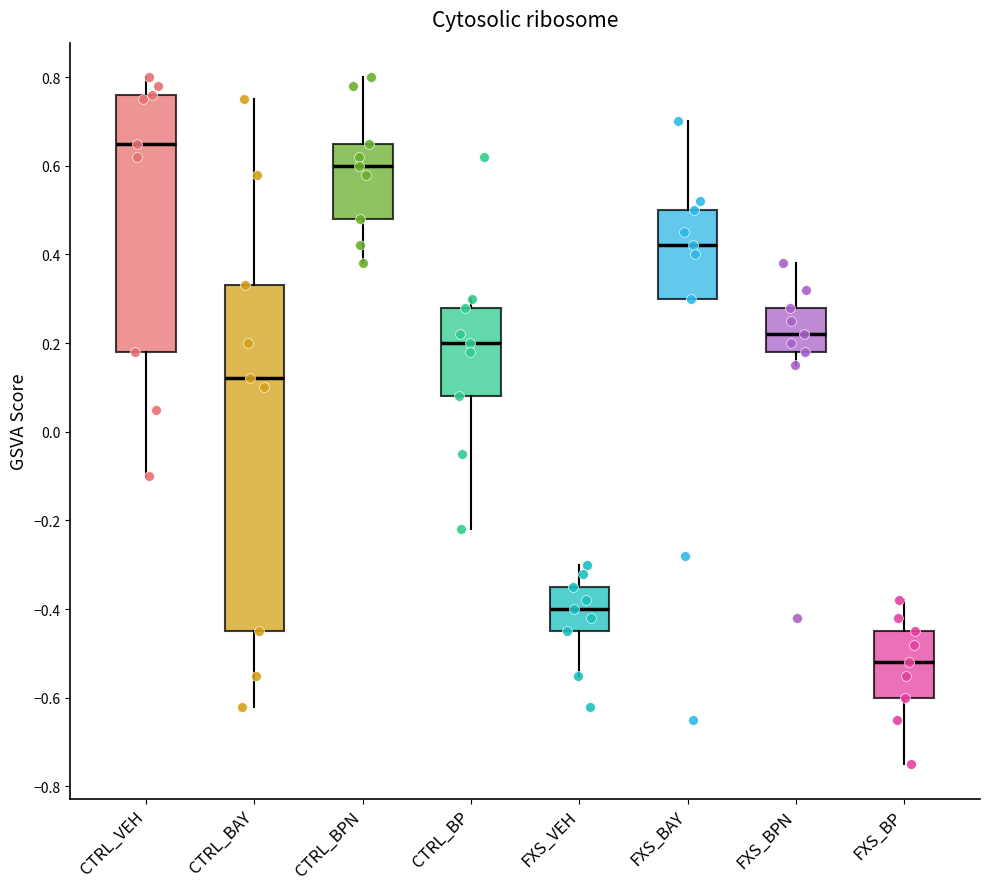

Reading left to right, transcribe this box plot: for each box, give where its median line is, the range the box spans, and where its two whiskers end, as read against the y-axis. The values are not printed on the chart, so give them approximately, as read against the axis.

CTRL_VEH: median 0.66, box 0.18 to 0.76, whiskers -0.10 to 0.80
CTRL_BAY: median 0.12, box -0.44 to 0.34, whiskers -0.62 to 0.76
CTRL_BPN: median 0.60, box 0.48 to 0.66, whiskers 0.38 to 0.80
CTRL_BP: median 0.20, box 0.08 to 0.28, whiskers -0.22 to 0.30
FXS_VEH: median -0.40, box -0.44 to -0.34, whiskers -0.54 to -0.30
FXS_BAY: median 0.42, box 0.30 to 0.50, whiskers 0.30 to 0.70
FXS_BPN: median 0.22, box 0.18 to 0.28, whiskers 0.16 to 0.38
FXS_BP: median -0.52, box -0.60 to -0.44, whiskers -0.74 to -0.38